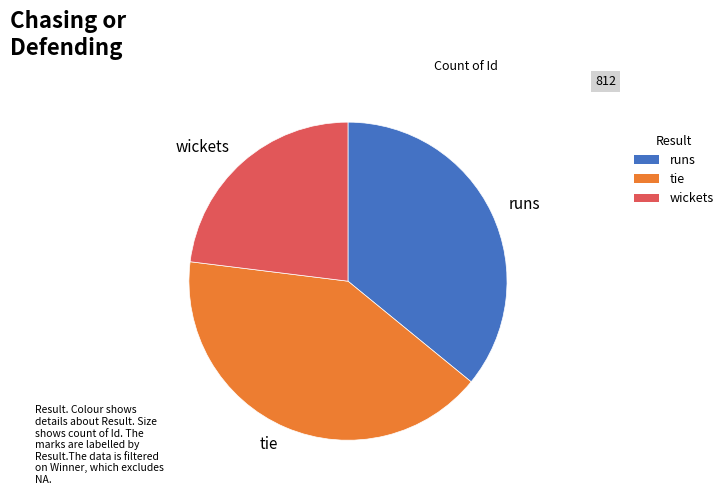

The tie slice represents 41% of the pie. True or false?

True